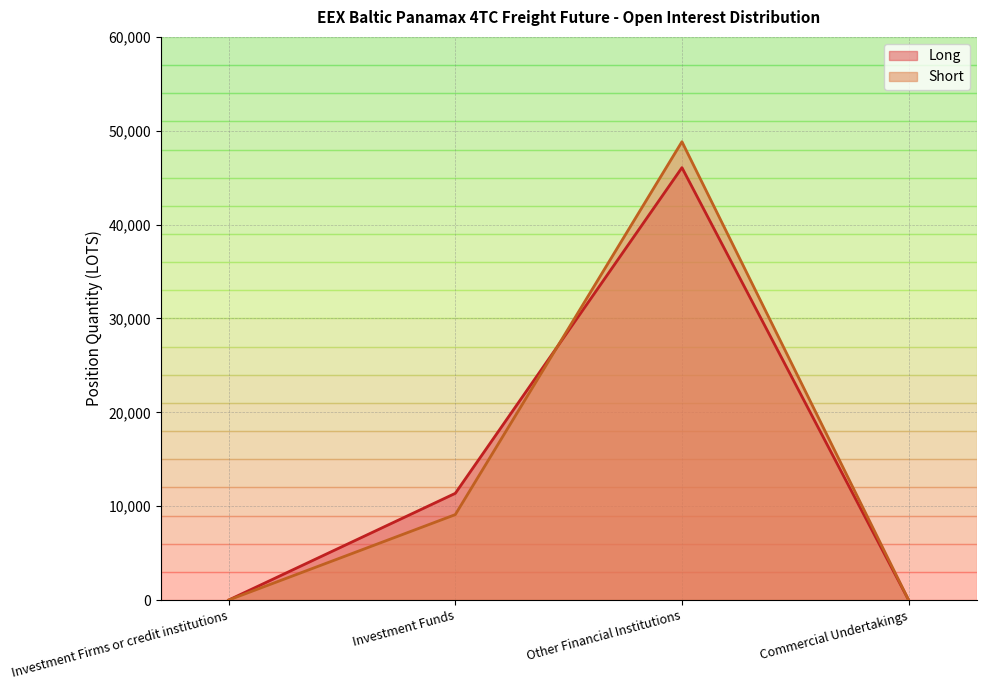

What position from the left is Investment Firms or credit institutions?

1